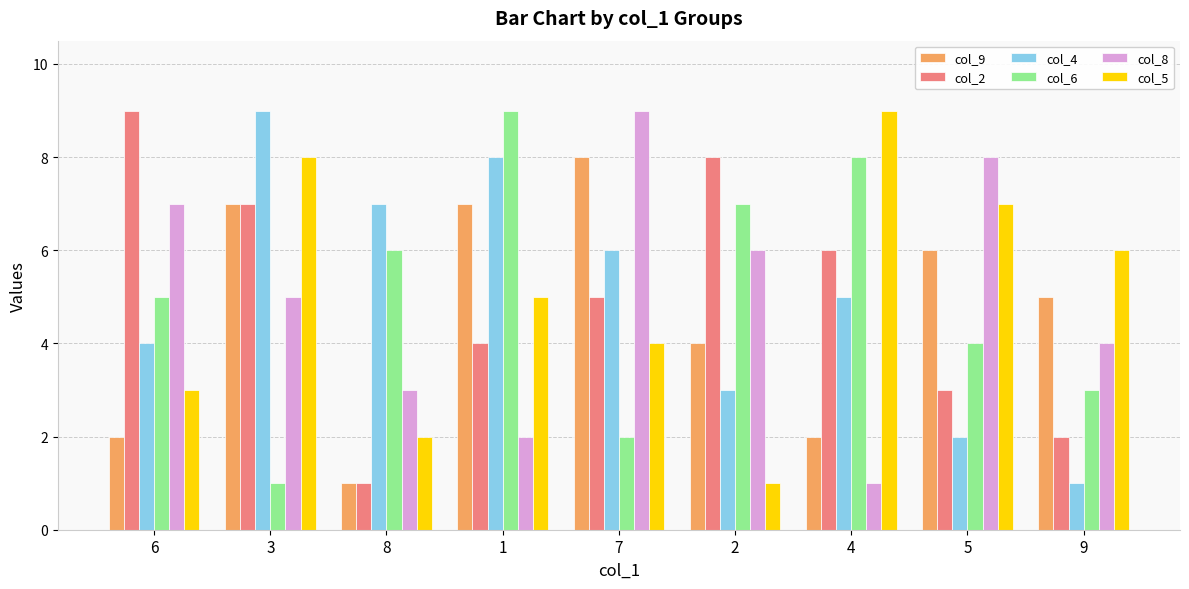

What value does the col_4 series have at 3?

9